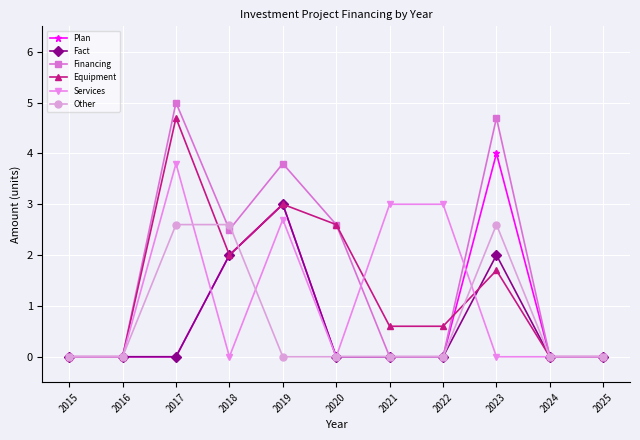

True or false: Equipment has more than 1 points higher than both neighbors.

True